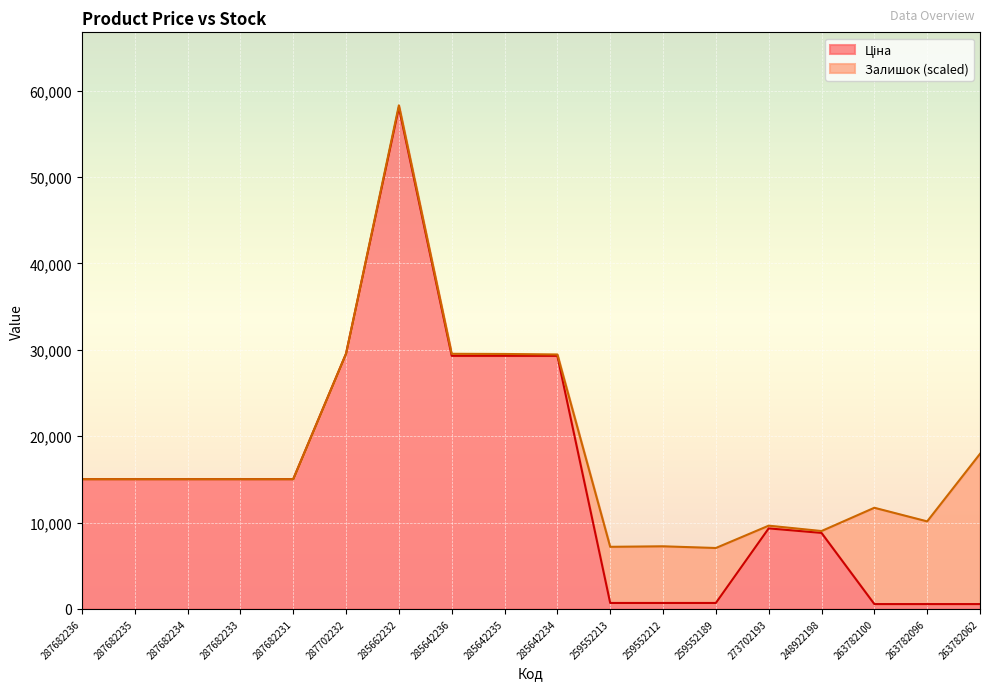

Read the value at 287682234.

15019.2